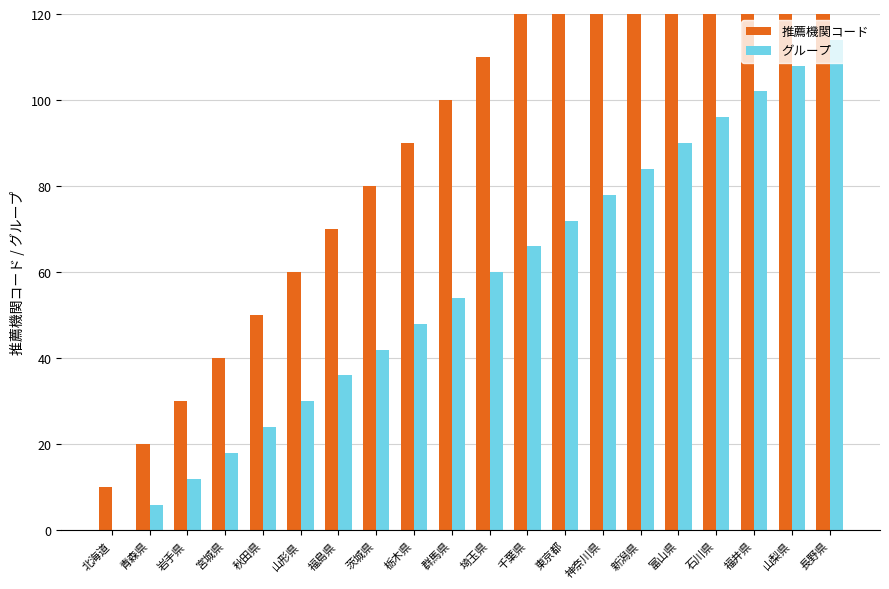

What is the sum of all グループ values?

1140